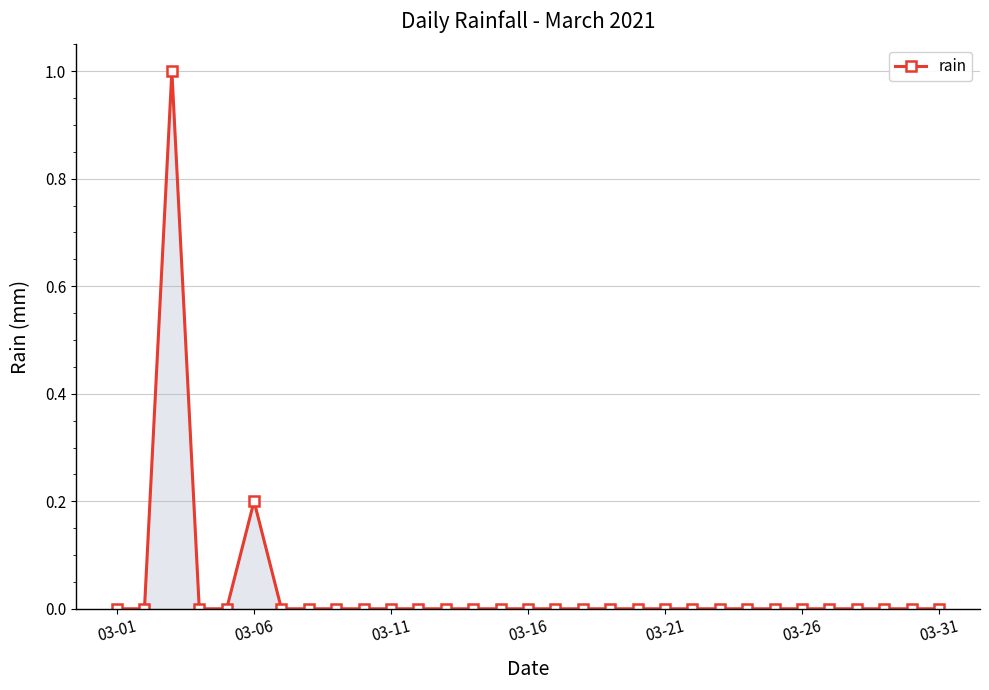

Count the values in the range 0 to 1.

31